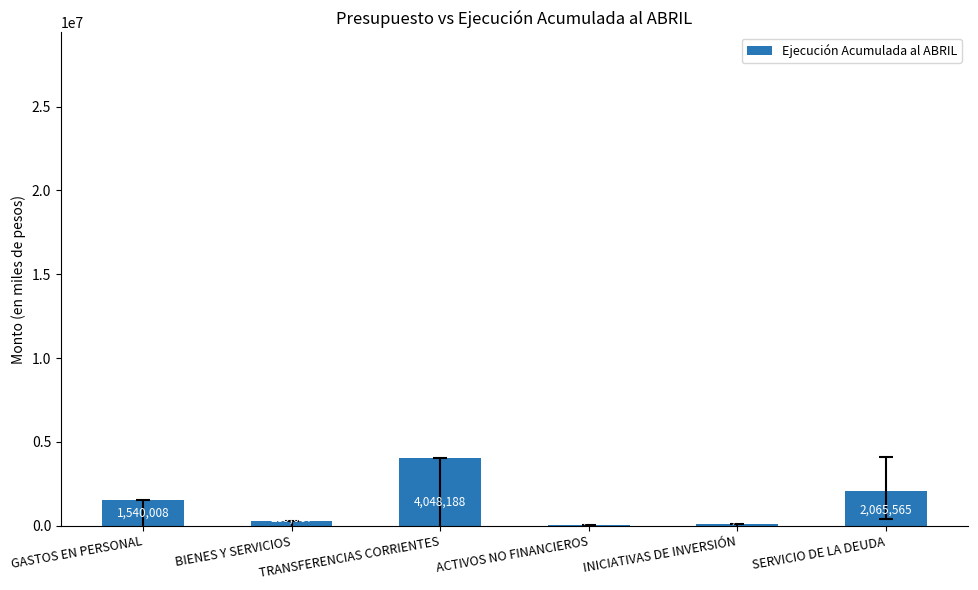

What is the ratio of the value at BIENES Y SERVICIOS to the value at TRANSFERENCIAS CORRIENTES?

0.1